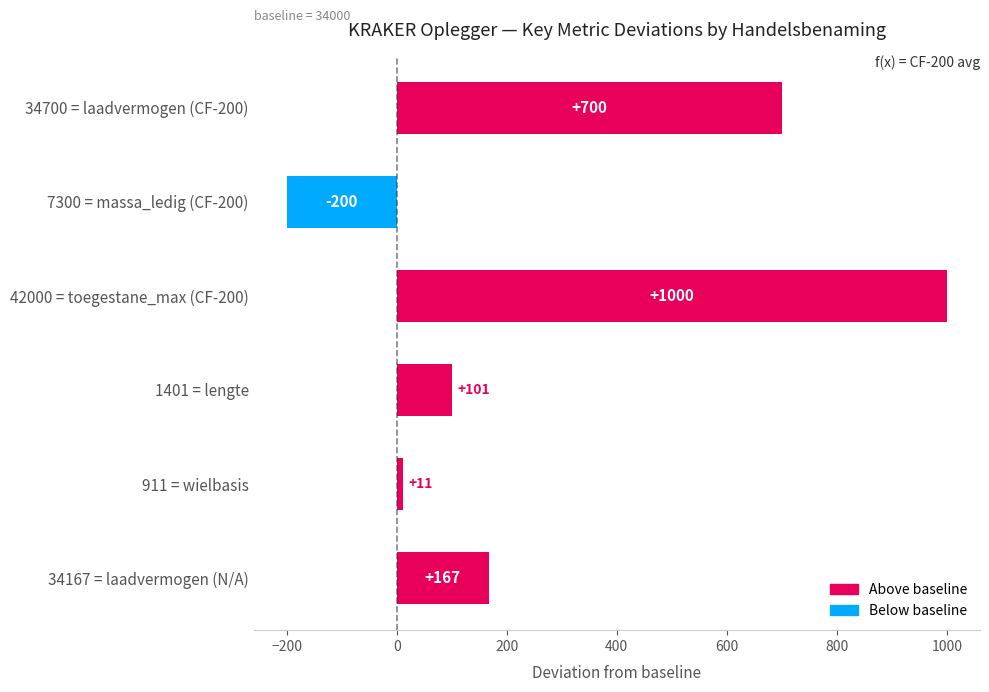

What is the sum of all values?

1779